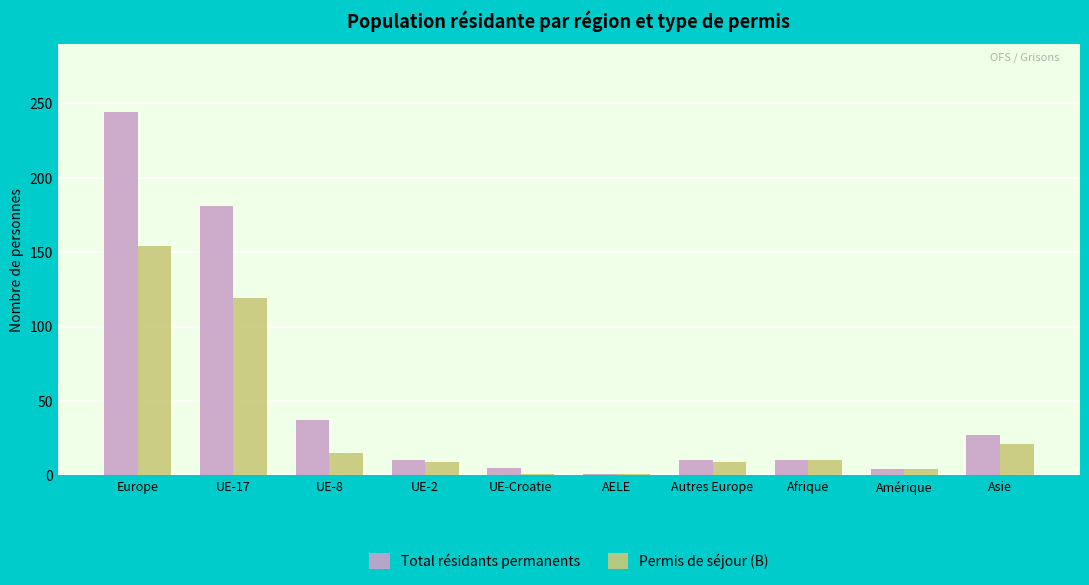

Rank the series by their average value, from lowest to highest.

Permis de séjour (B), Total résidants permanents